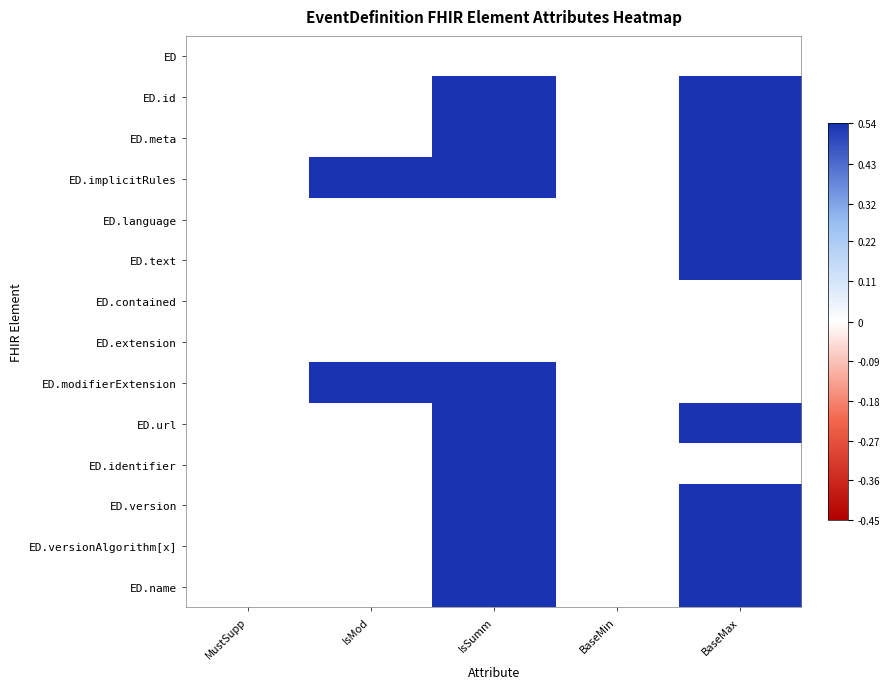

What is the difference between the highest and lowest values at BaseMax?

0.5